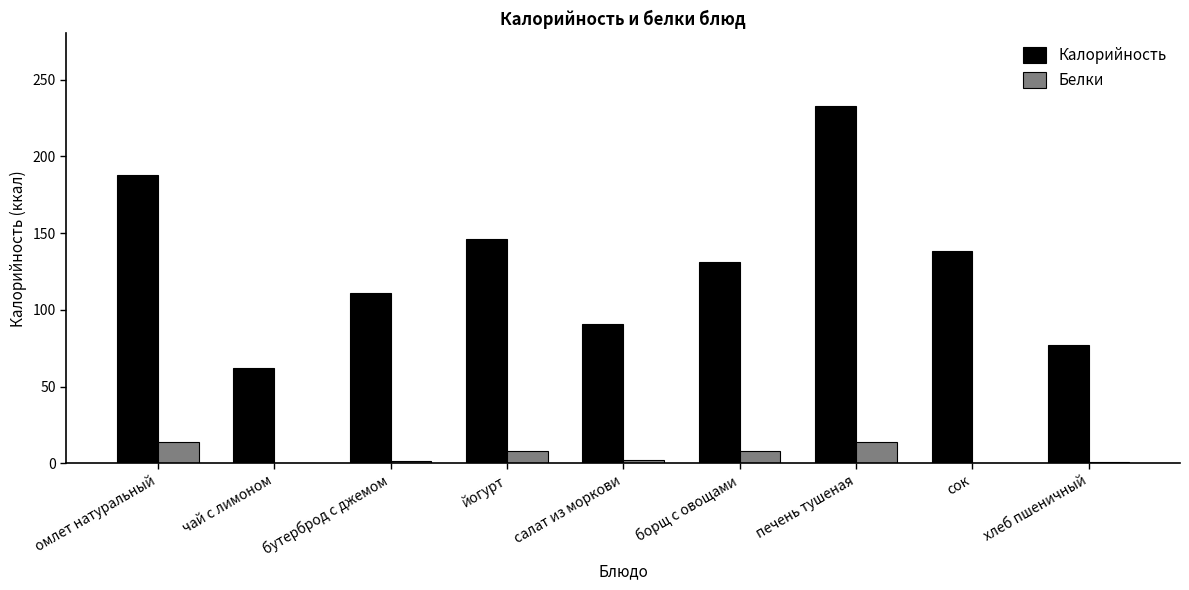

Which series has the largest total across all categories?

Калорийность